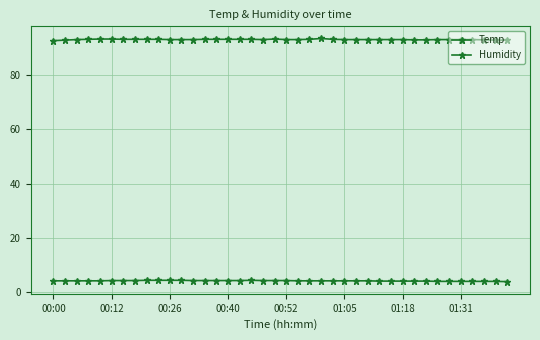

What is the average value of the Humidity series?

93.1